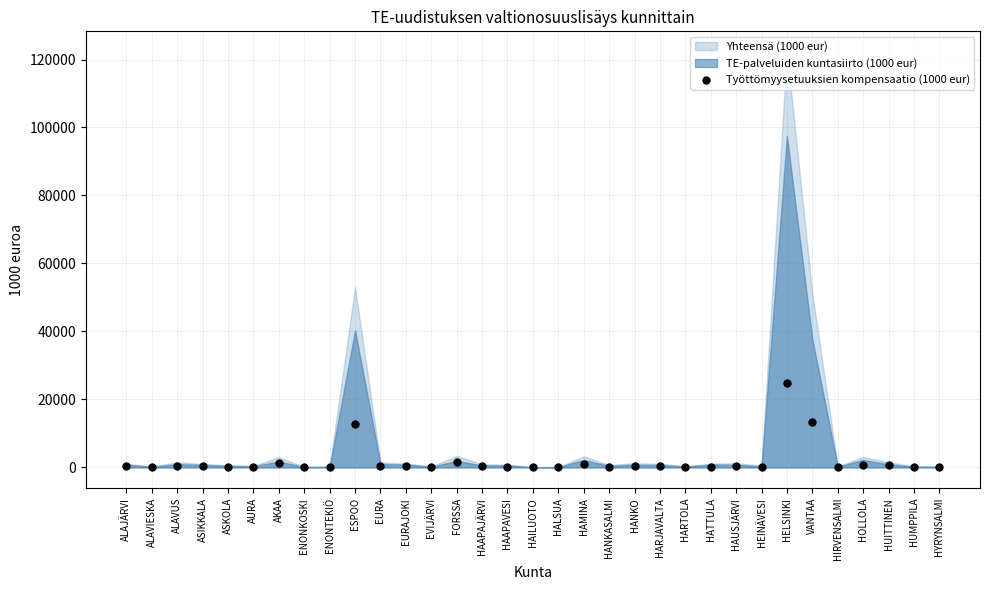

What is the range of Y values (max minus min)?

24679.9